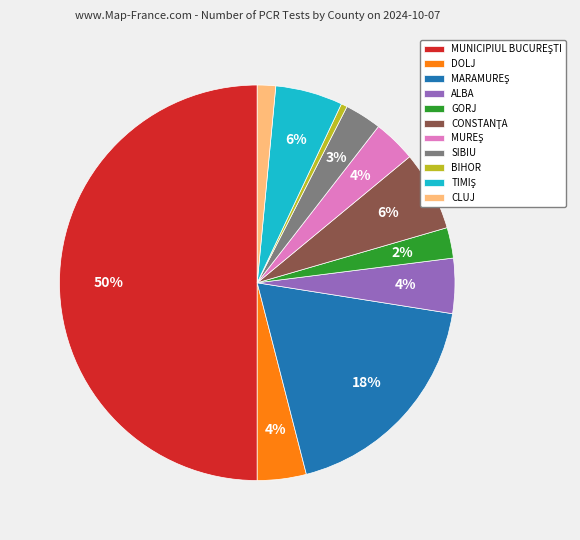

Which slice is the smallest?

BIHOR